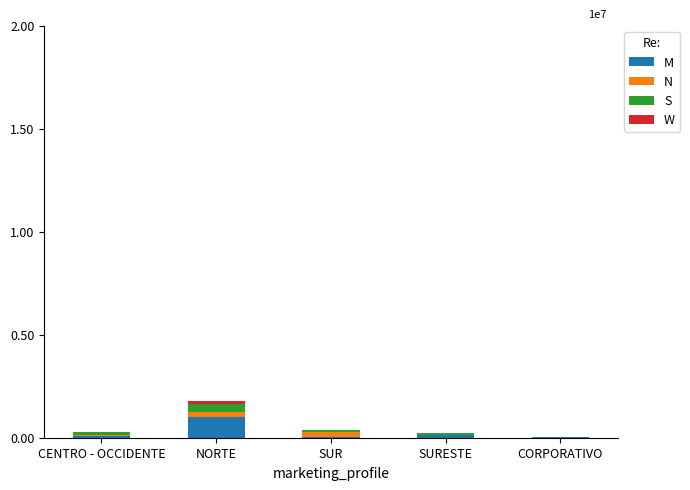

What is the sum of all N values?

527103.2